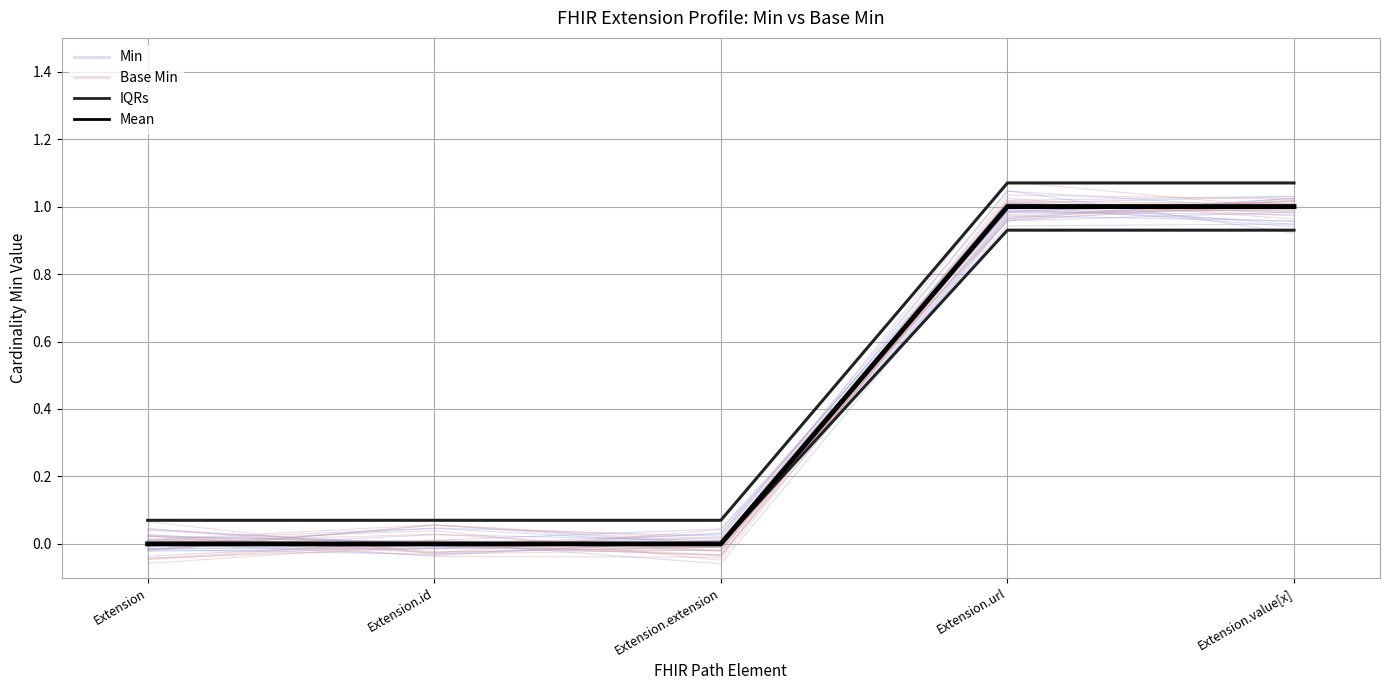

Where is IQRs nearest to the value 0?

Extension